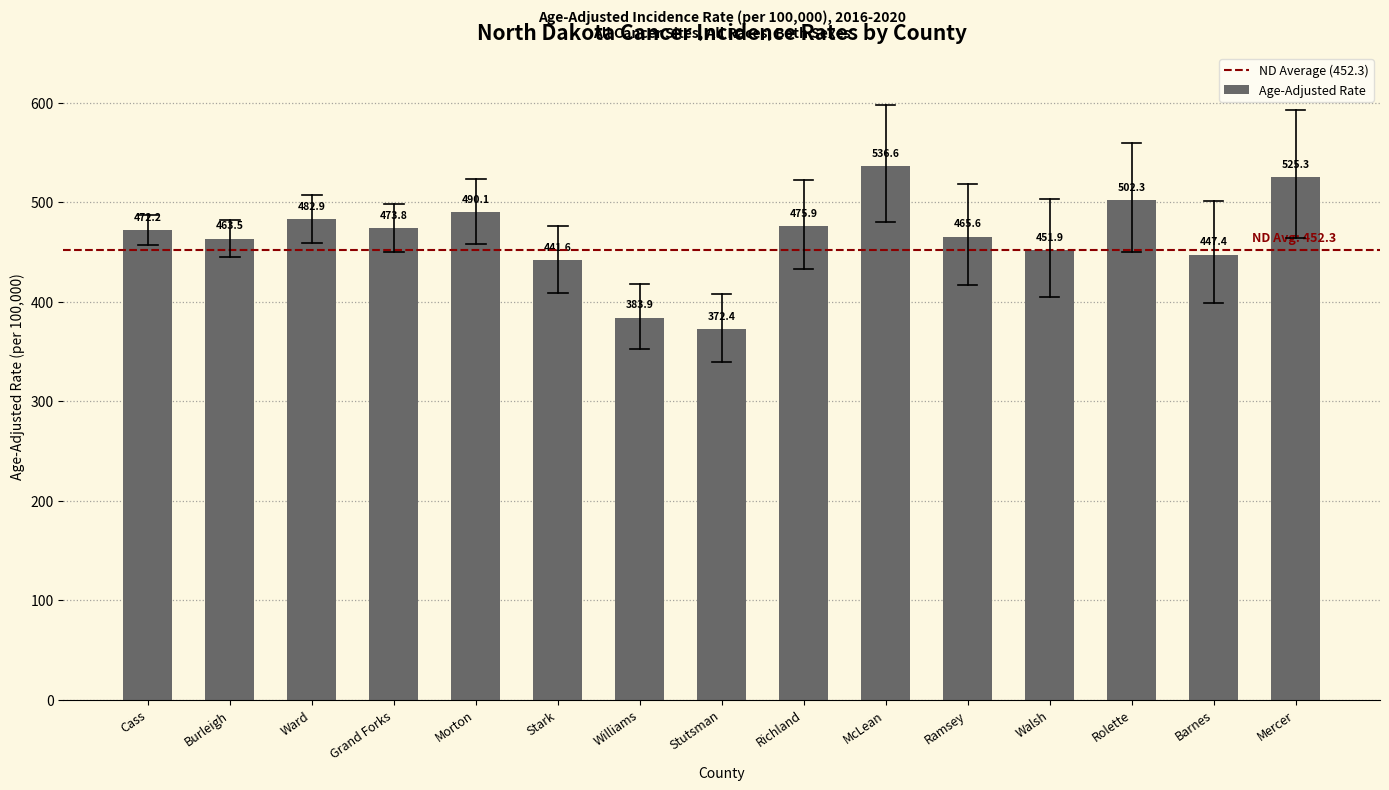

How many data points are less than 472?

7